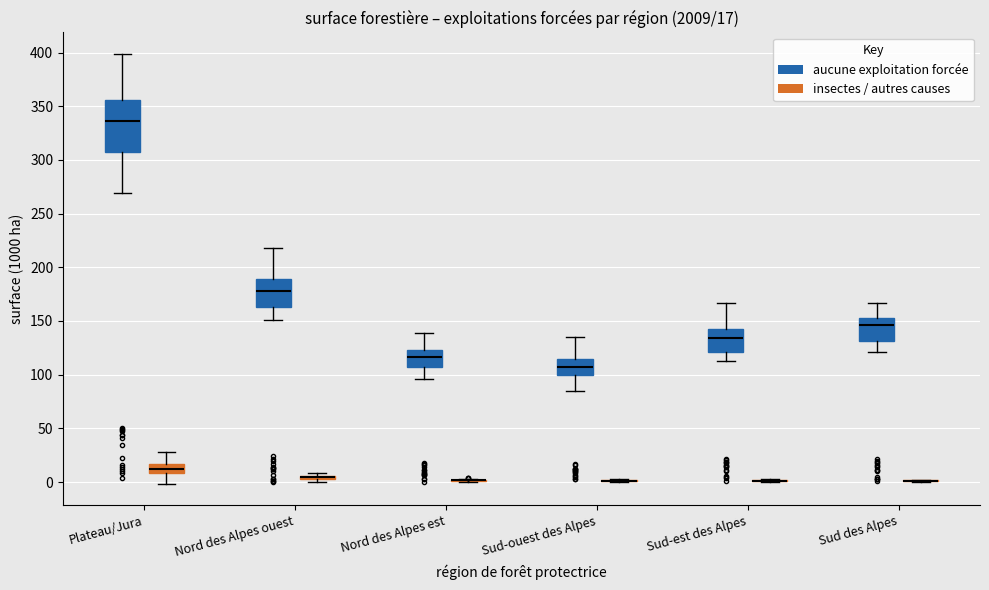

Which box is the tallest, from its lower edge to its upper edge?

Plateau/Jura (aucune exploitation forcée)